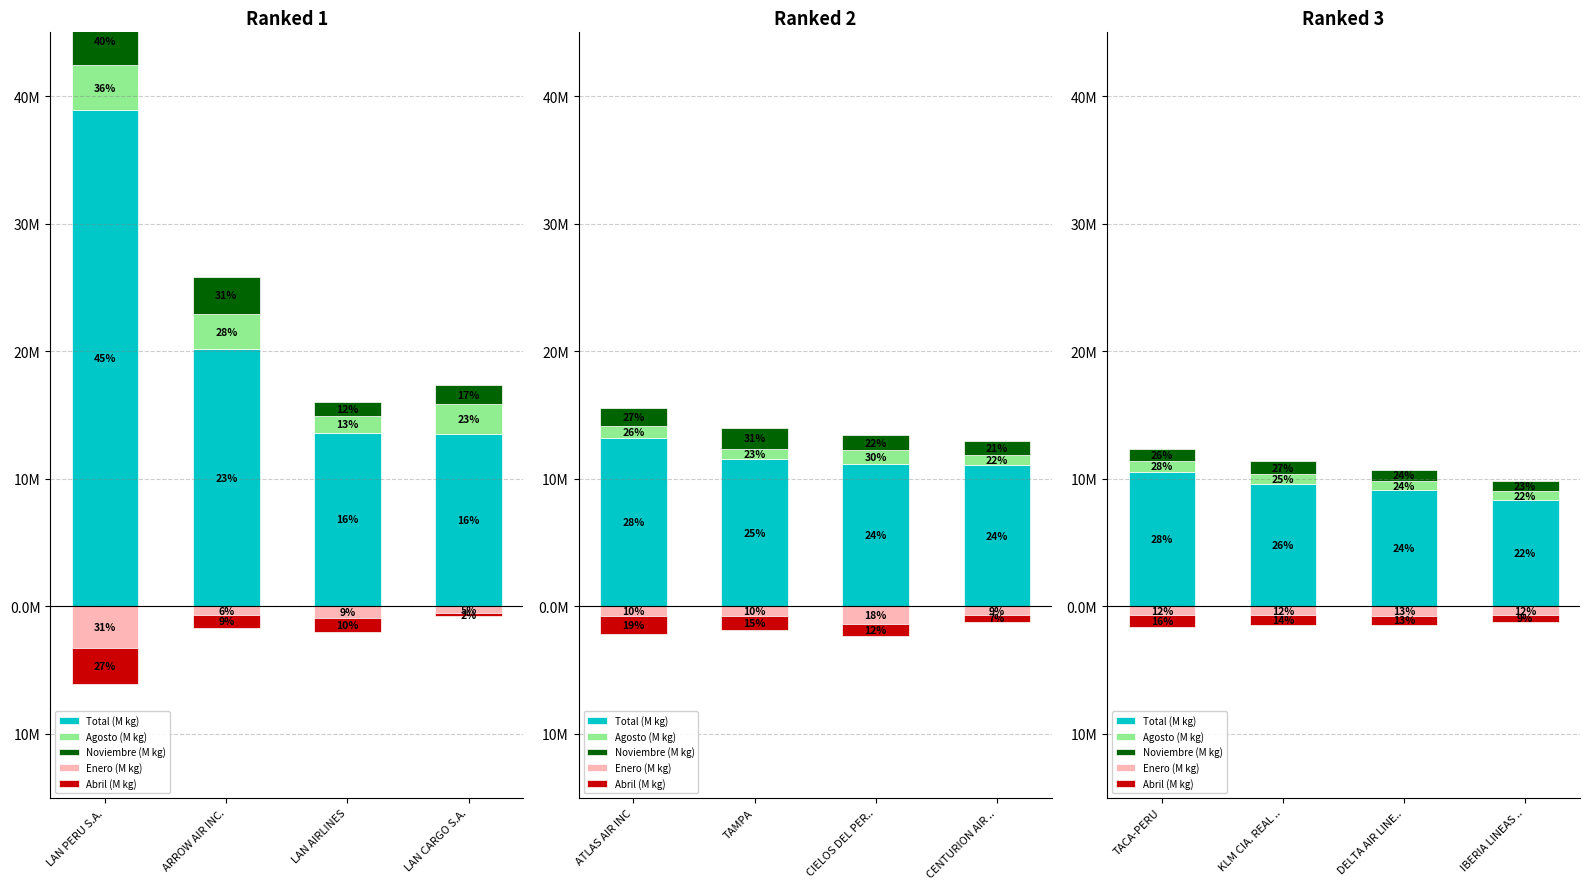

What are all the series names shown in the legend?

Total (M kg), Agosto (M kg), Noviembre (M kg), Enero (M kg), Abril (M kg)